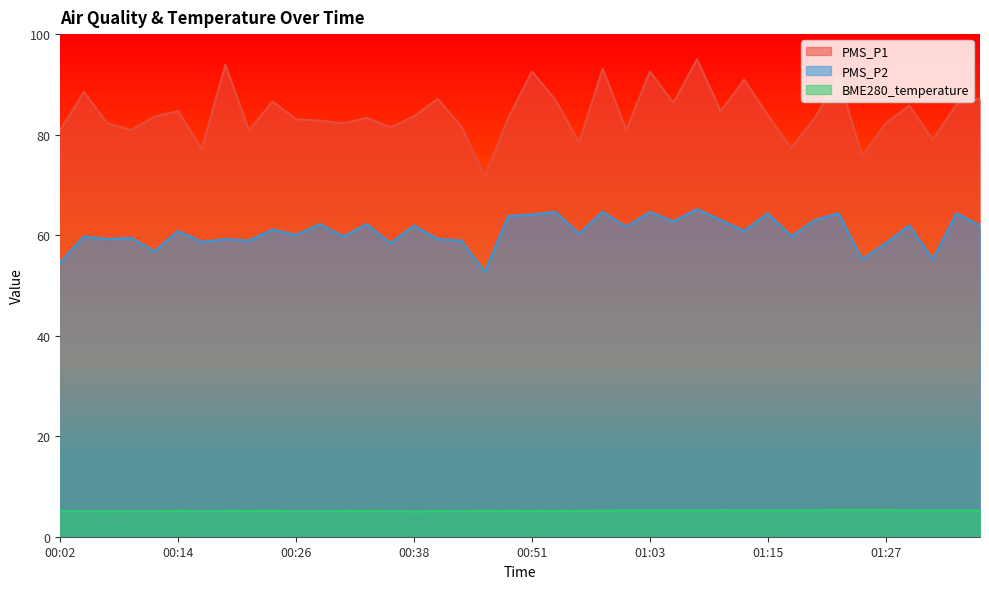

How many values in the PMS_P2 series are below 60?

17